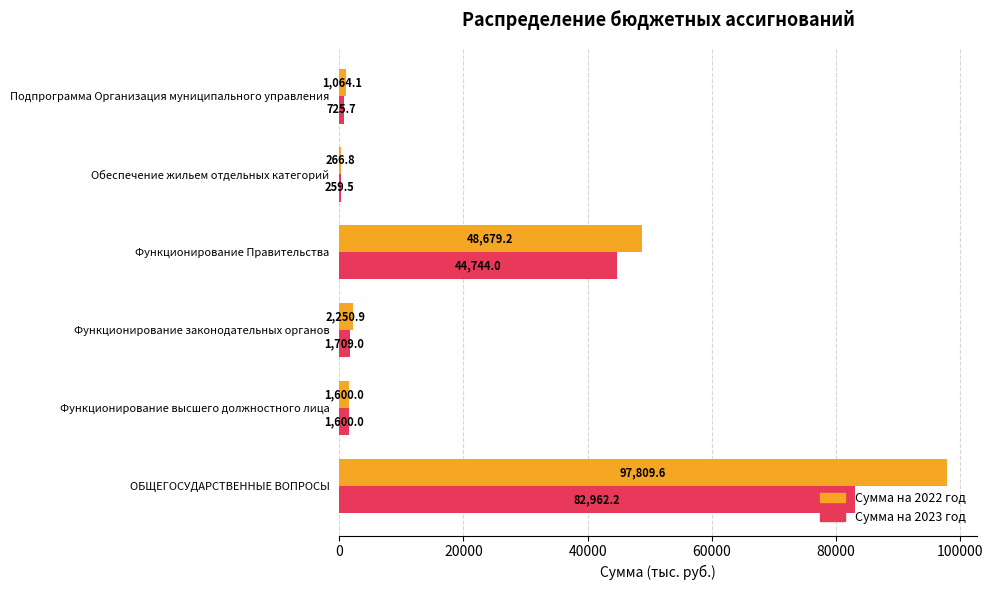

At which category is the sum across all series the highest?

ОБЩЕГОСУДАРСТВЕННЫЕ ВОПРОСЫ